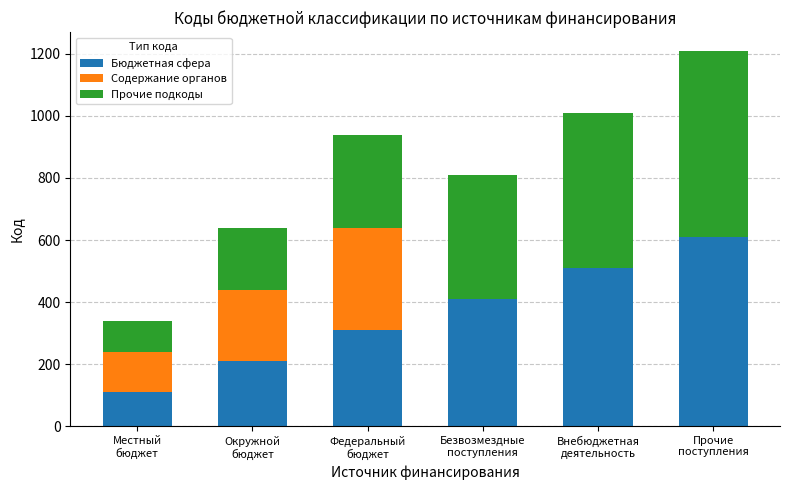

What is the sum of all Бюджетная сфера values?

2160